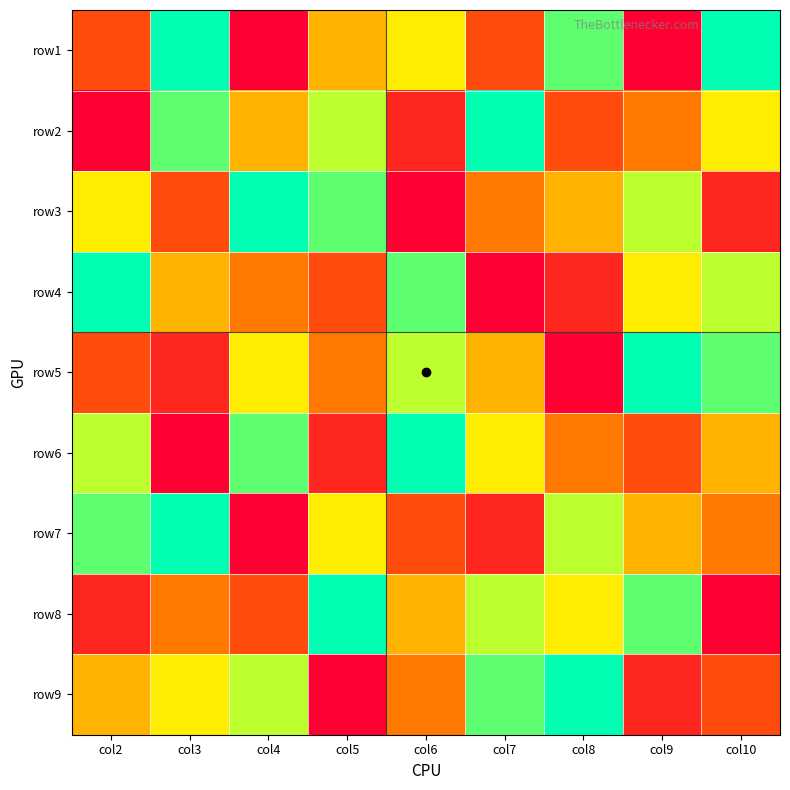

Reading right to left, what are all the values shown in this chart?

row1: col10=9	col9=1	col8=8	col7=3	col6=6	col5=5	col4=1	col3=9	col2=3
row2: col10=6	col9=4	col8=3	col7=9	col6=2	col5=7	col4=5	col3=8	col2=1
row3: col10=2	col9=7	col8=5	col7=4	col6=1	col5=8	col4=9	col3=3	col2=6
row4: col10=7	col9=6	col8=2	col7=1	col6=8	col5=3	col4=4	col3=5	col2=9
row5: col10=8	col9=9	col8=1	col7=5	col6=7	col5=4	col4=6	col3=2	col2=3
row6: col10=5	col9=3	col8=4	col7=6	col6=9	col5=2	col4=8	col3=1	col2=7
row7: col10=4	col9=5	col8=7	col7=2	col6=3	col5=6	col4=1	col3=9	col2=8
row8: col10=1	col9=8	col8=6	col7=7	col6=5	col5=9	col4=3	col3=4	col2=2
row9: col10=3	col9=2	col8=9	col7=8	col6=4	col5=1	col4=7	col3=6	col2=5